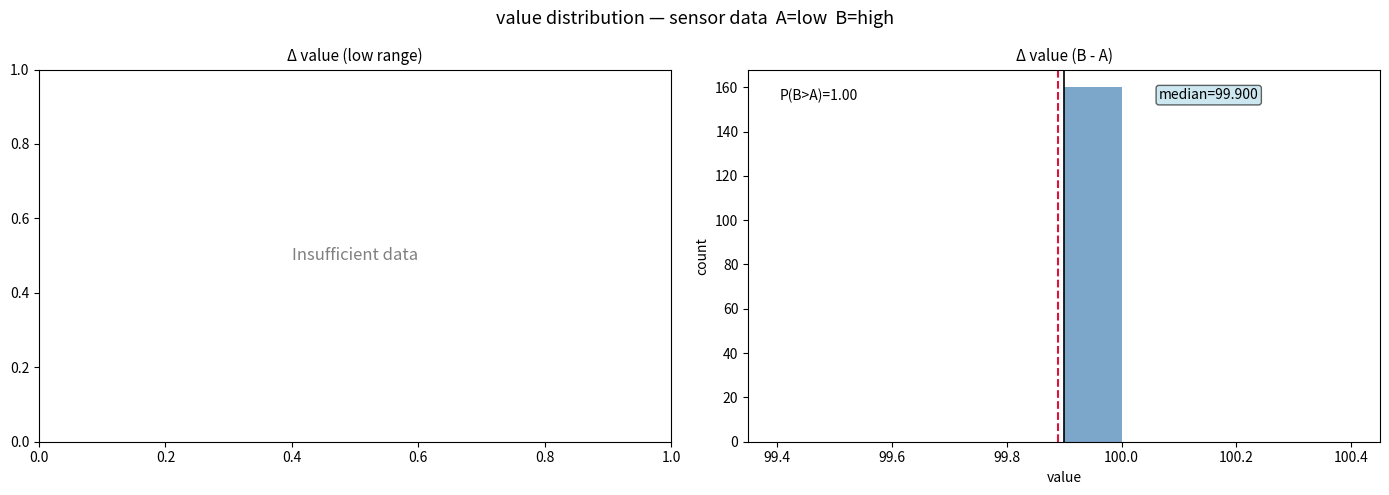

Over which range of the x-axis is the bar tallest?

99.9 to 100.0